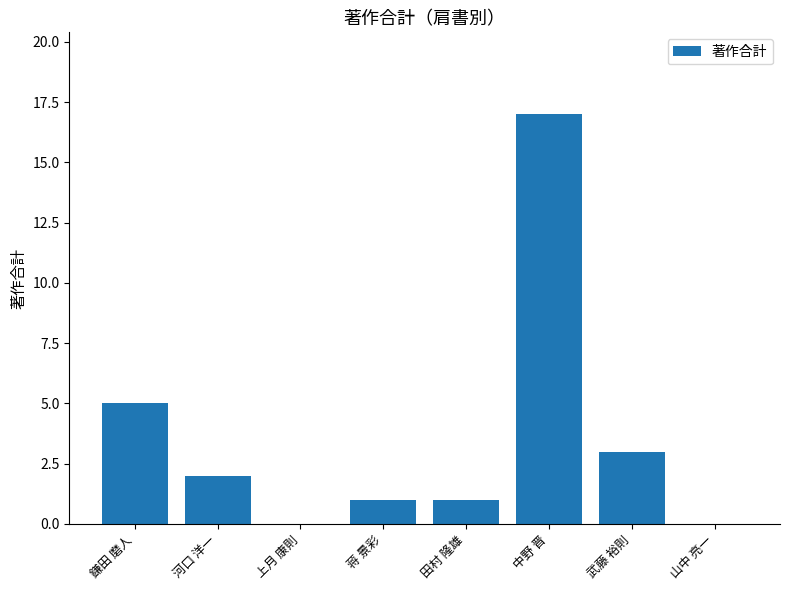

What is the maximum value shown in the chart?

17